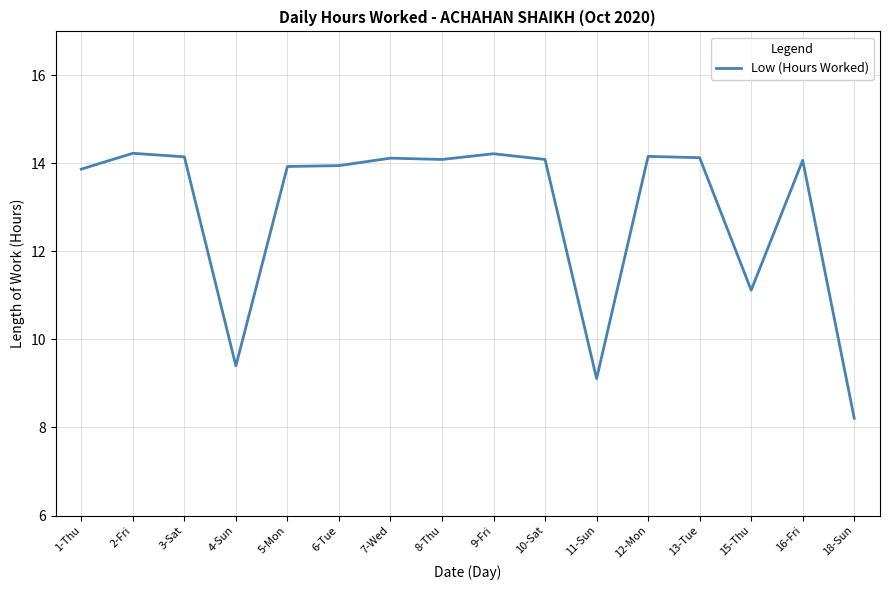

What is the change in value from 7-Wed to 11-Sun?

-5.0